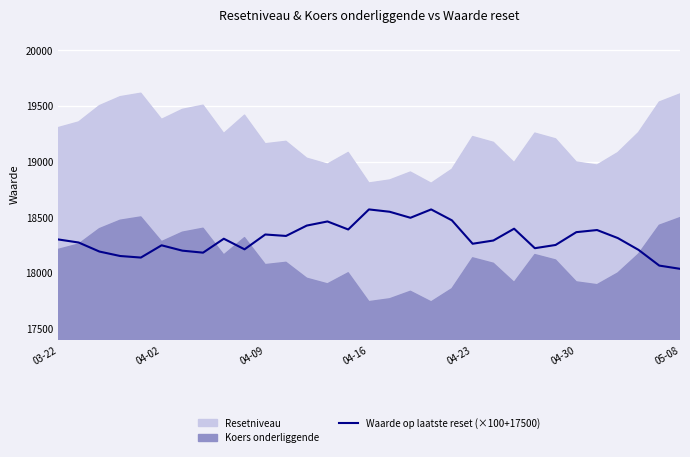

Reading left to right, list all the values displayed in this chart.

18303	18275	18194	18154	18140	18250	18202	18184	18309	18214	18347	18334	18427	18464	18392	18572	18551	18497	18572	18474	18264	18293	18399	18224	18253	18368	18387	18315	18209	18068	18039